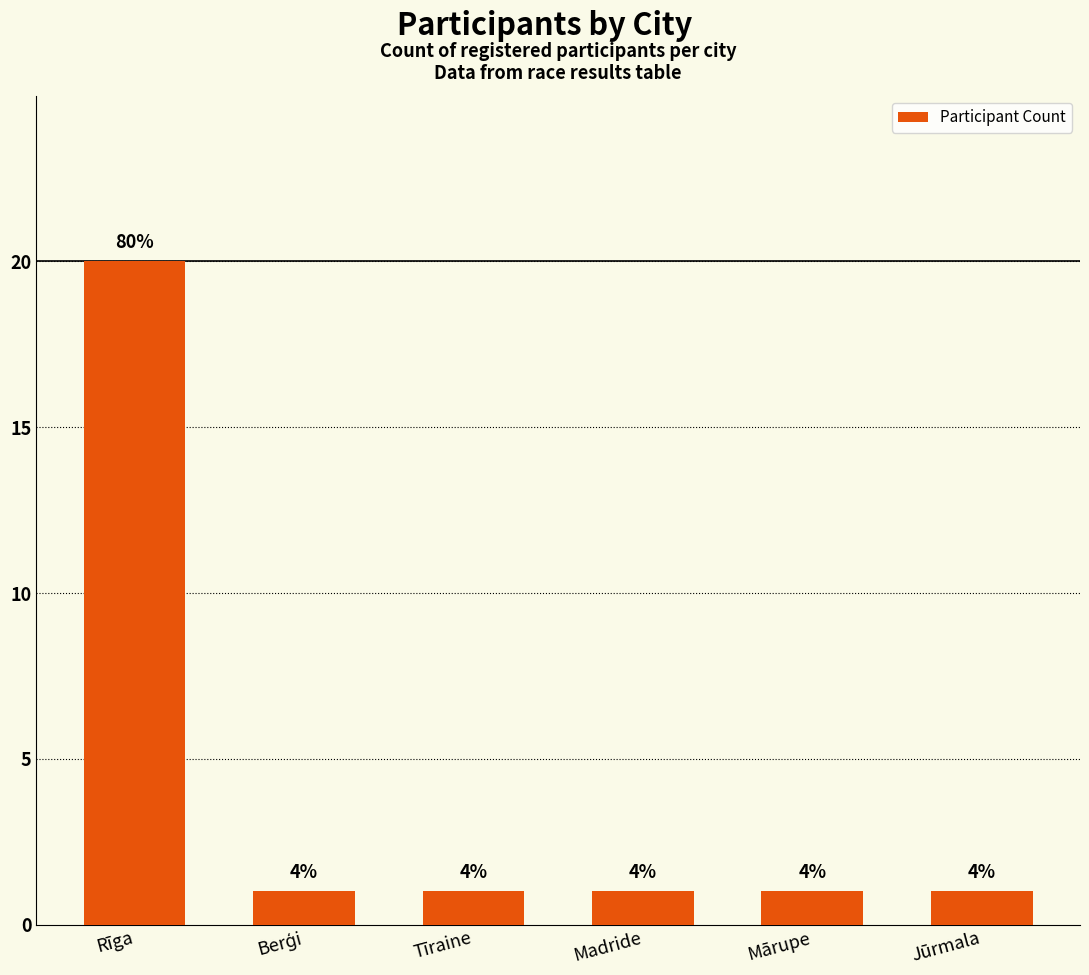

What is the sum of the values at Jūrmala and Madride?

2